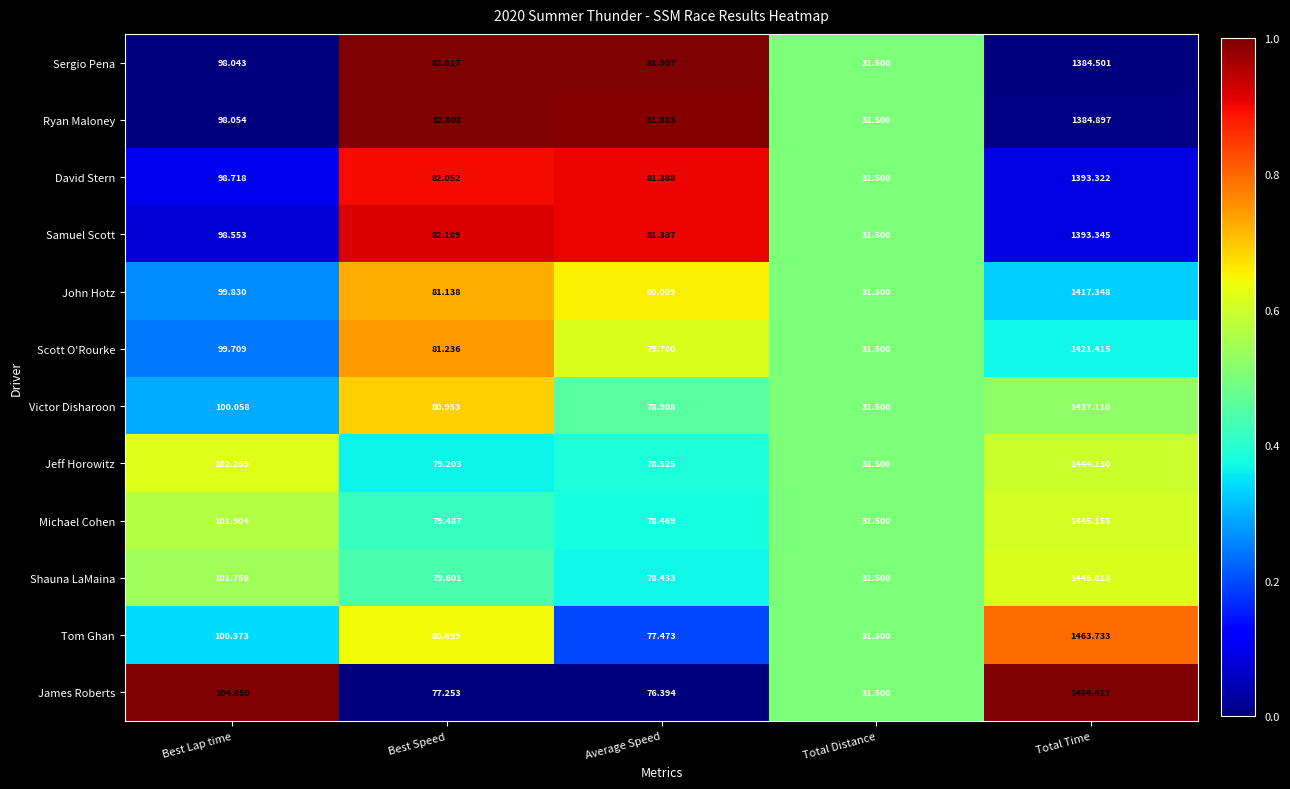

Where is Samuel Scott nearest to the value 712?

Best Lap time